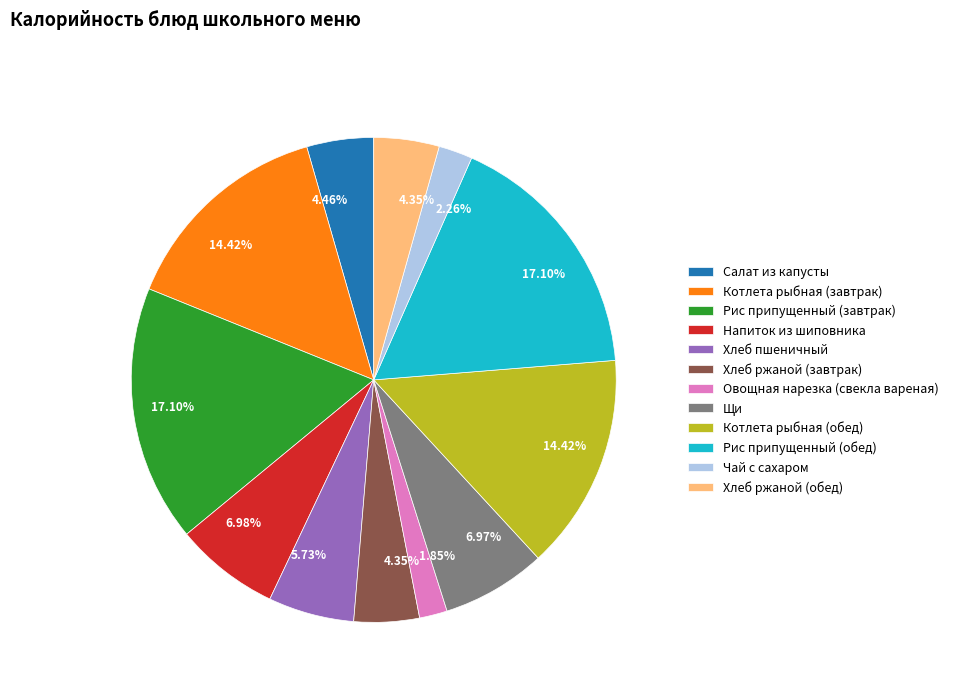

Is the sum of Котлета рыбная (обед) and Котлета рыбная (завтрак) greater than half?

No